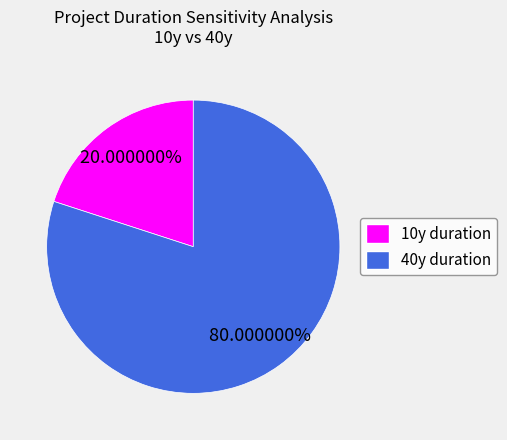

Is there a majority slice in this chart?

Yes